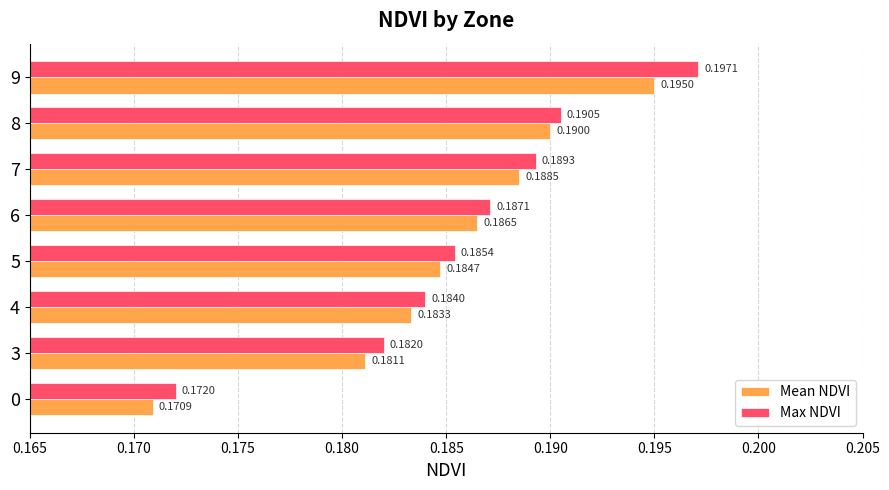

Which series has the largest range (max minus min)?

Max NDVI